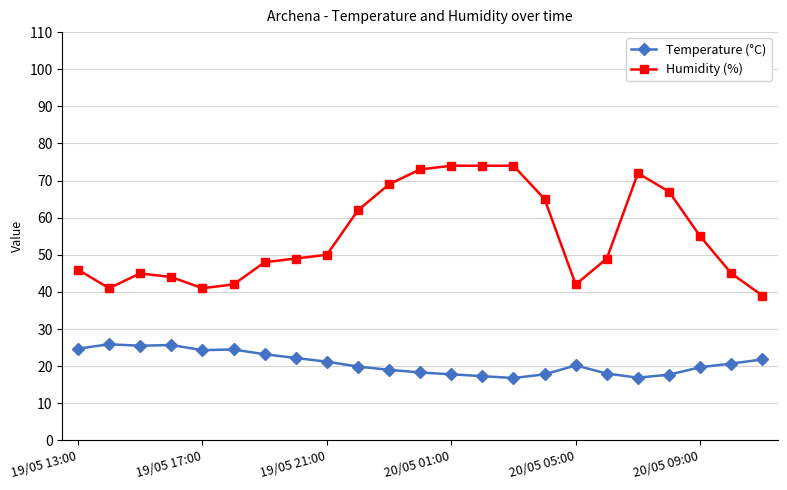

List the series in order of their overall mean, lowest first.

Temperature (°C), Humidity (%)